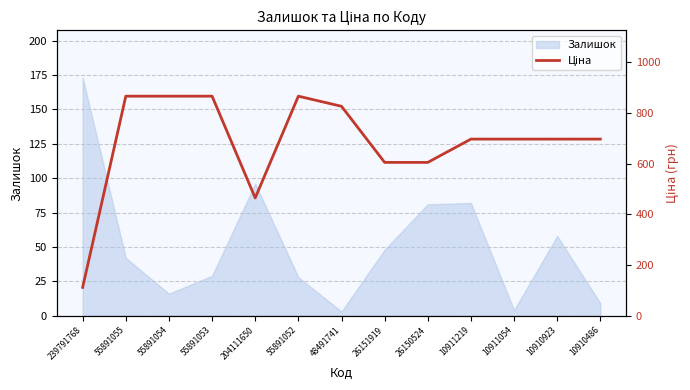

At which category does the data reach its first local valley?

204111650